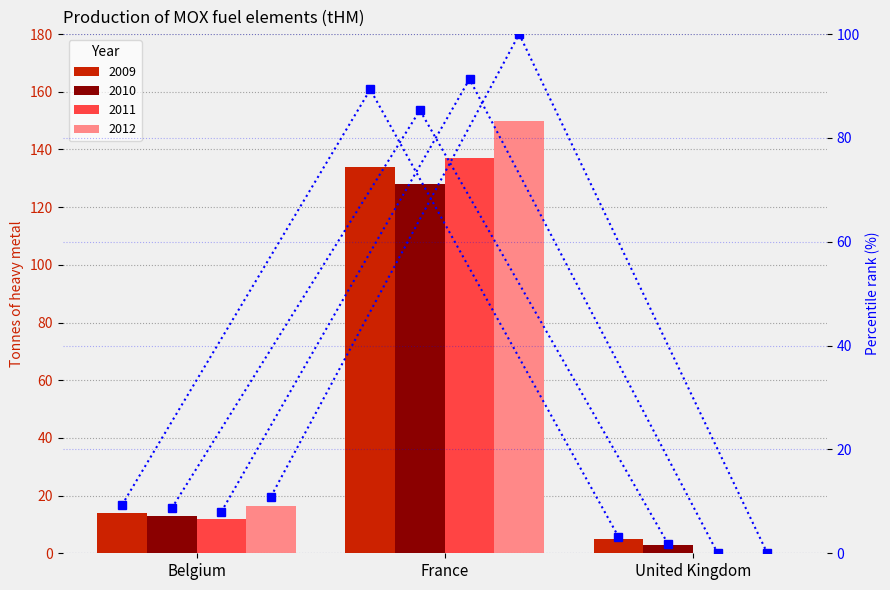

Does the chart contain any negative values?

No